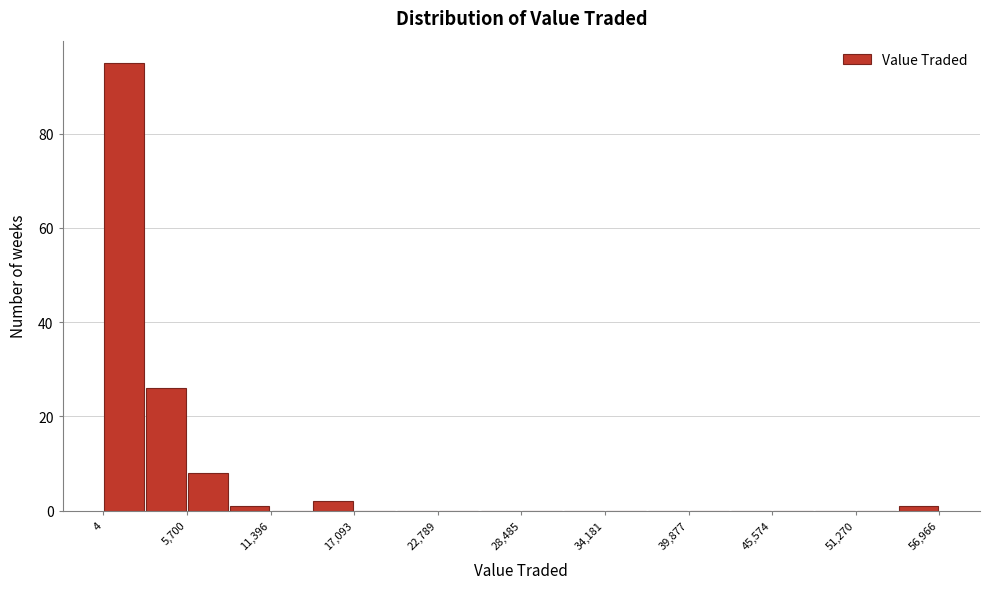

Read against the x-axis, roughly where is the centre of the tallest bar?

1000